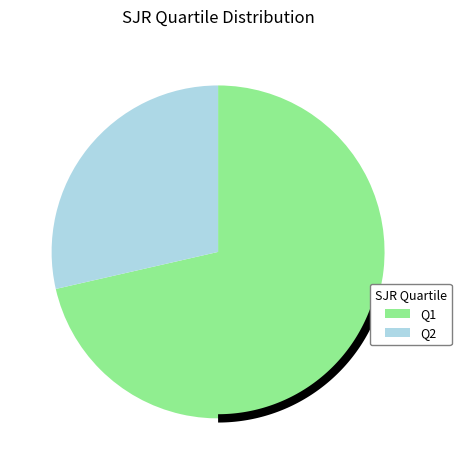

The Q2 slice represents 29% of the pie. True or false?

True